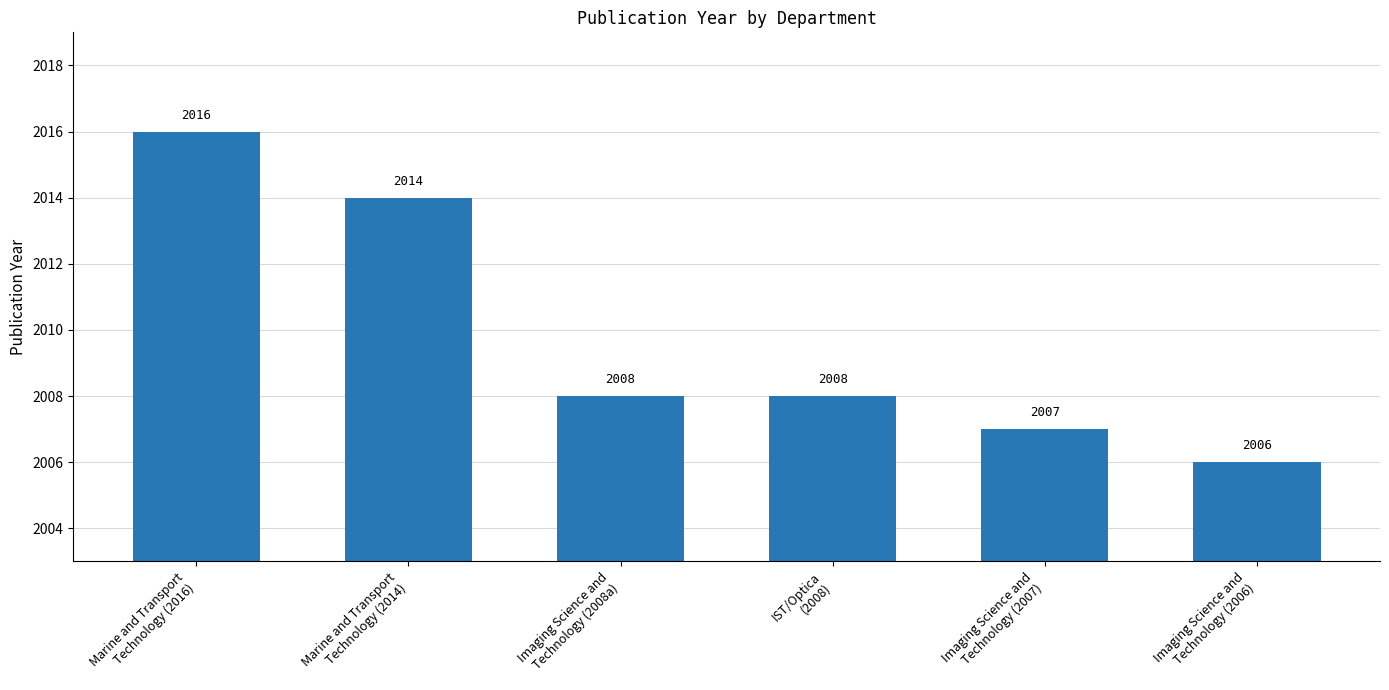

Which category has the lowest value across all series?

Imaging Science and
Technology (2006)